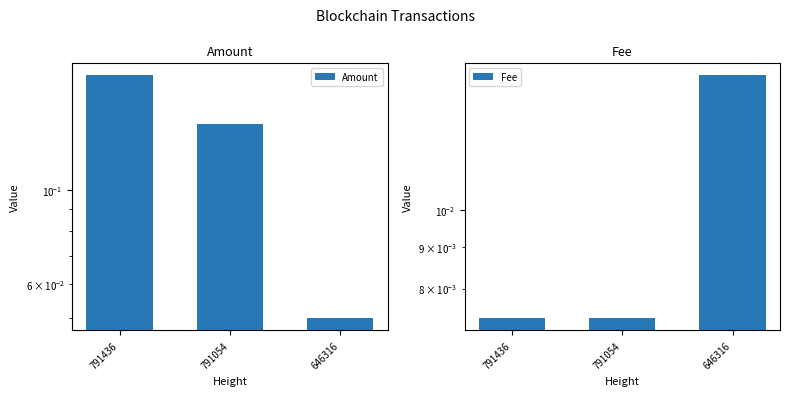

True or false: Fee has a value of 0.0 at 791054.

True